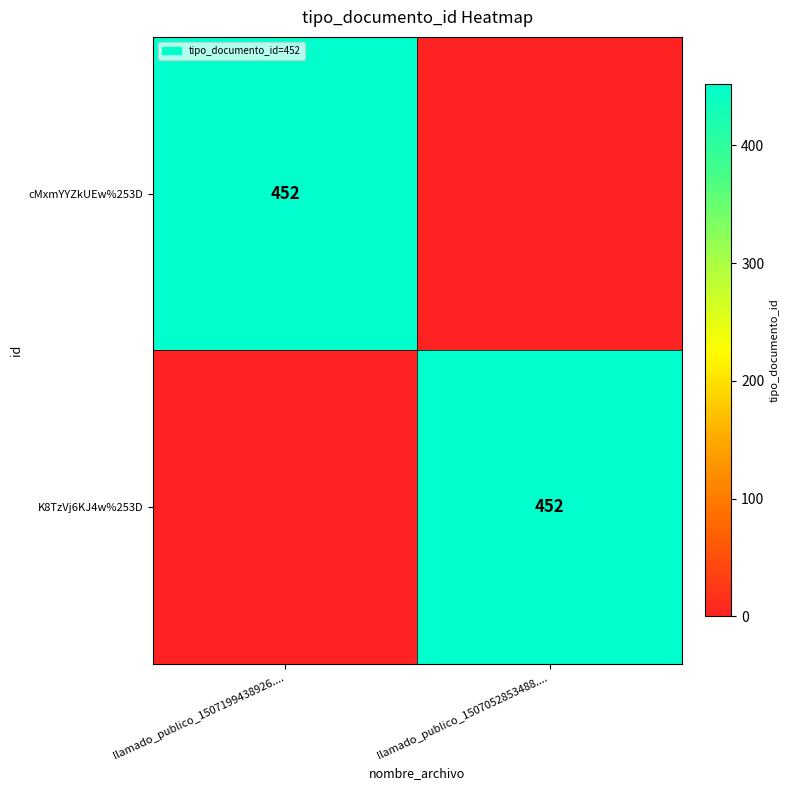

True or false: cMxmYYZkUEw%253D has a value of 308 at llamado_publico_1507199438926.....

False